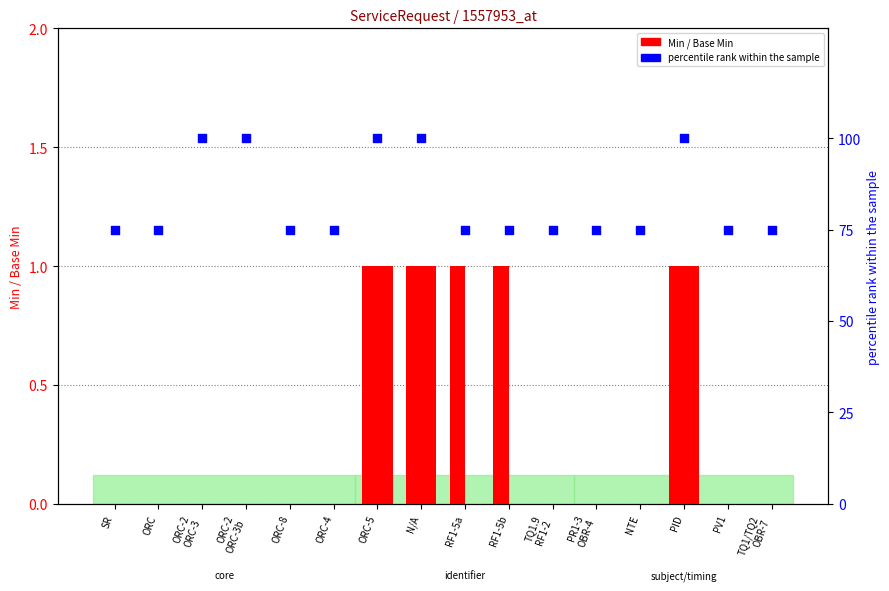

At how many categories does at least one series exceed 21?

16